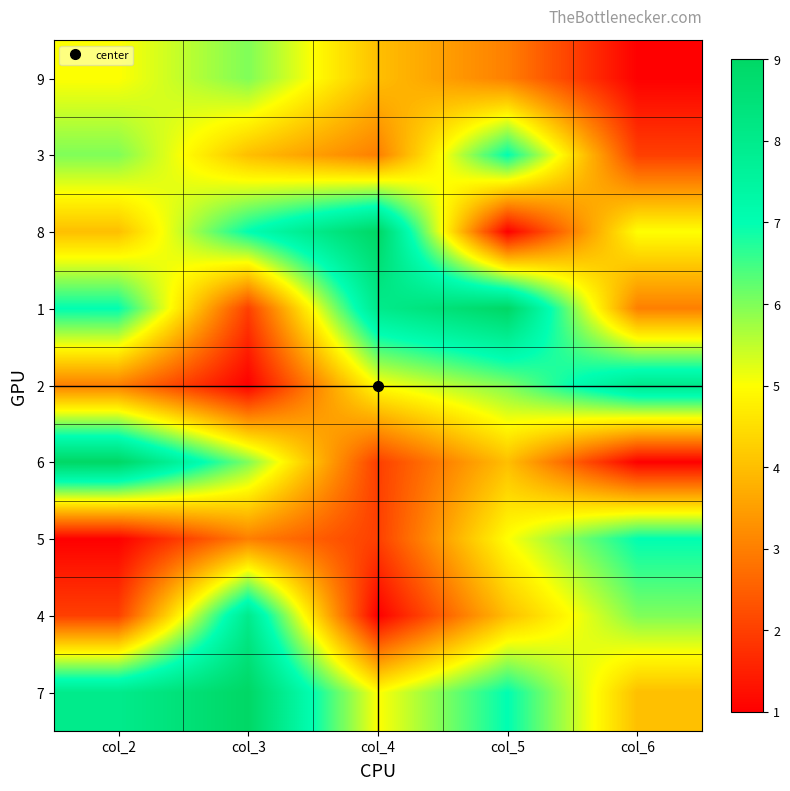

At how many categories does at least one series exceed 3?

5